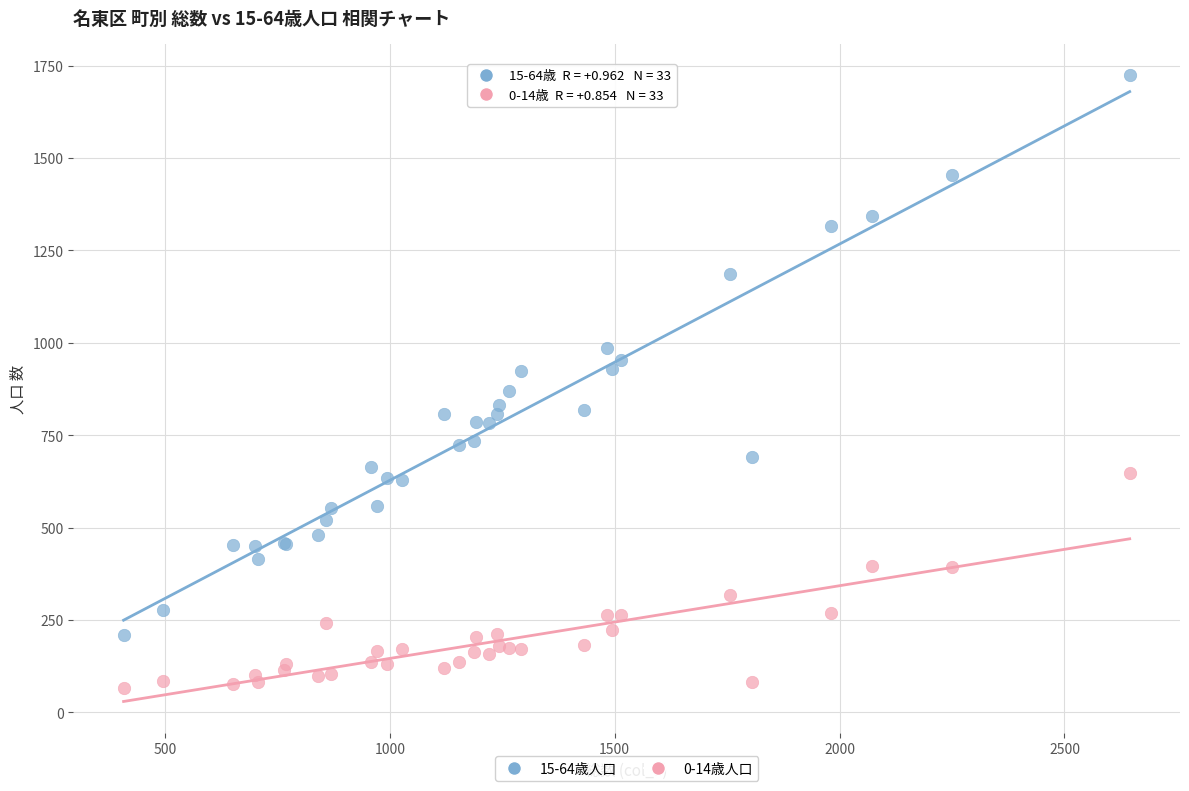

Which series reaches the minimum Y coordinate?

0-14歳人口